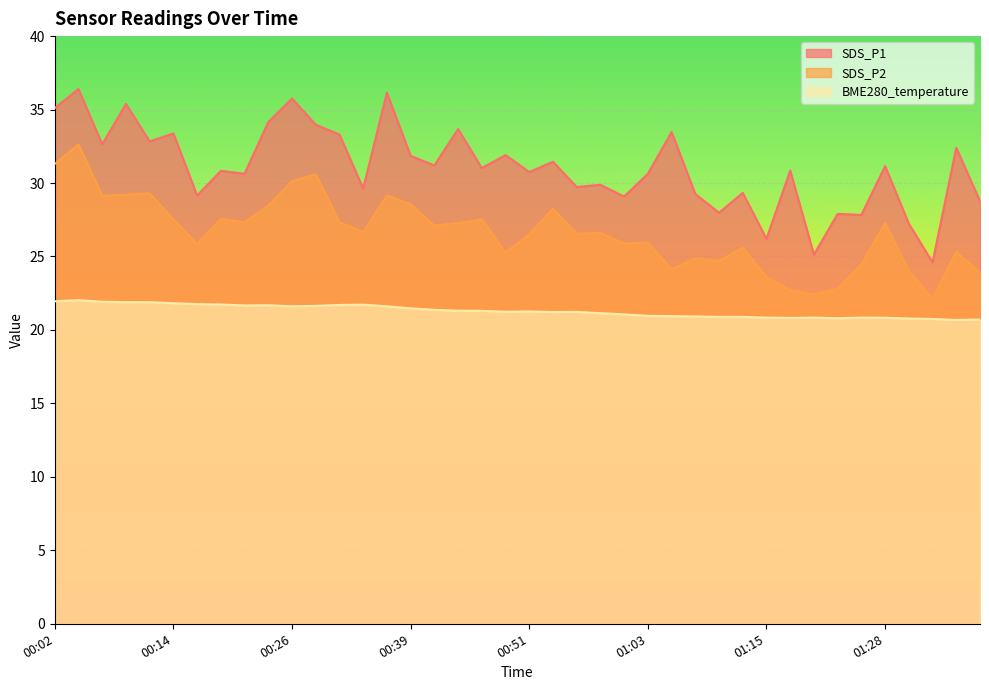

The BME280_temperature series shows 9.7 at 00:29. True or false?

False